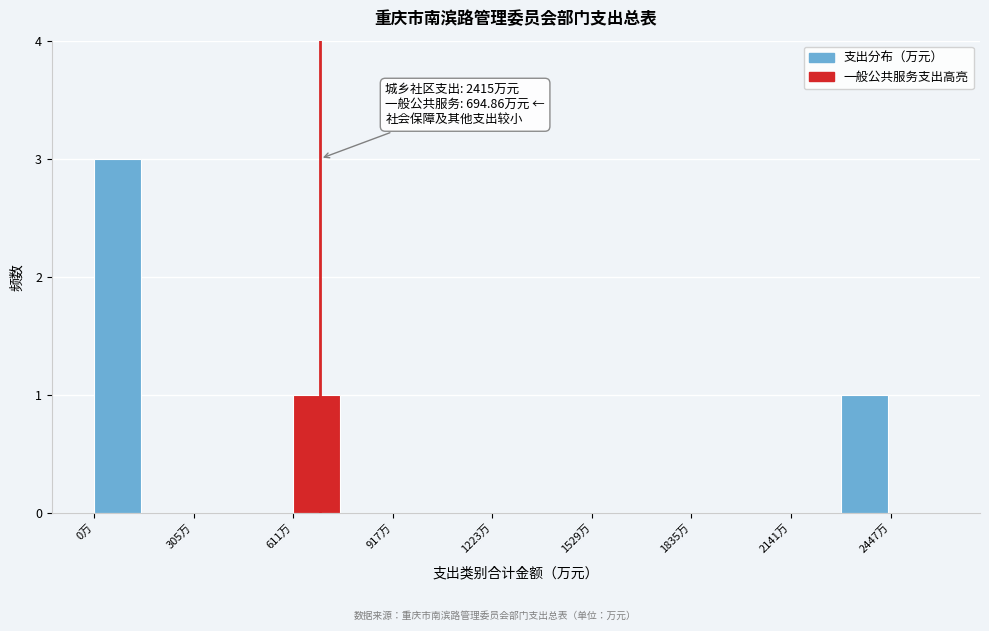

Around what value on the x-axis is the tallest bar? Give the approximate position of its centre, as read against the axis.

50